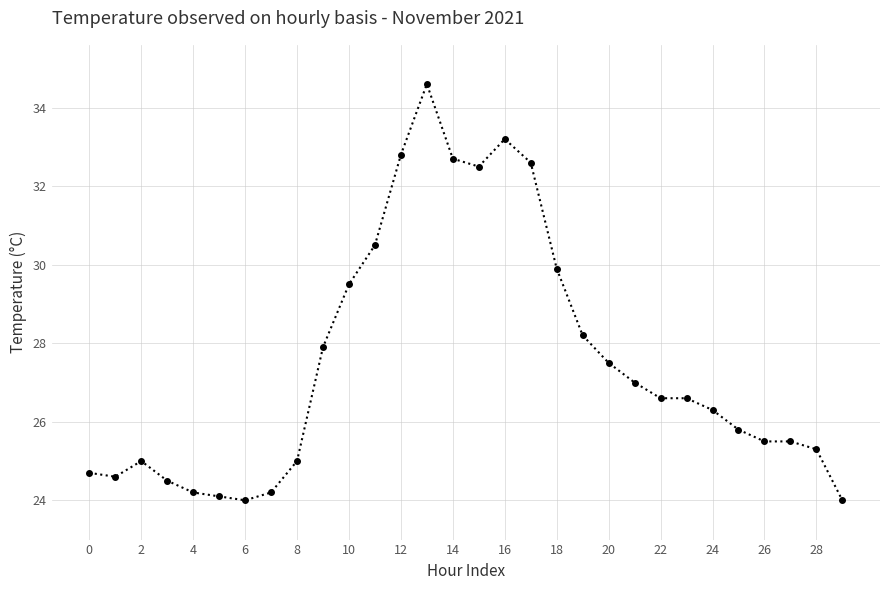

What is the maximum value shown in the chart?

34.6